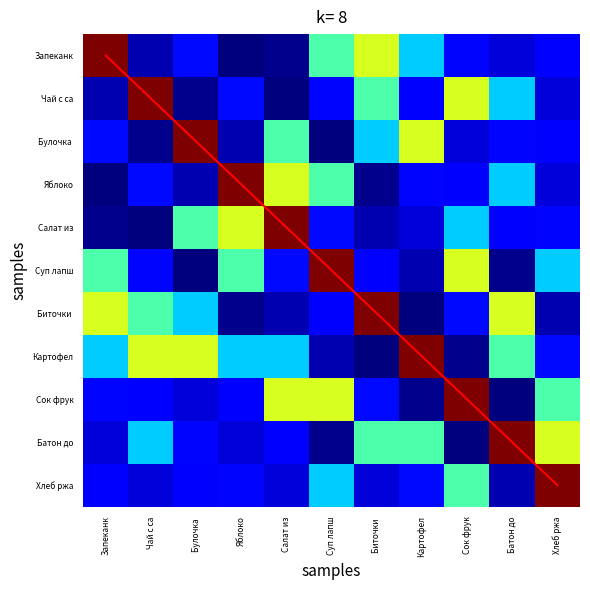

Count the number of categories in the chart.

11